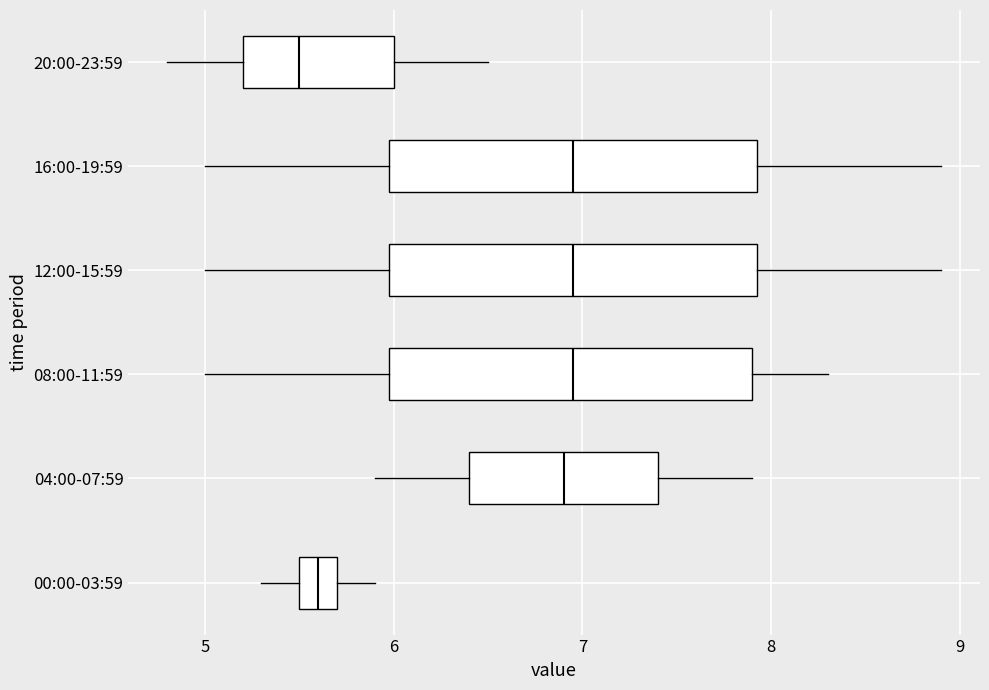

Where does the median line of the box for 16:00-19:59 sit on the x-axis? The values are not printed on the chart, so give them approximately, as read against the axis.

7.0